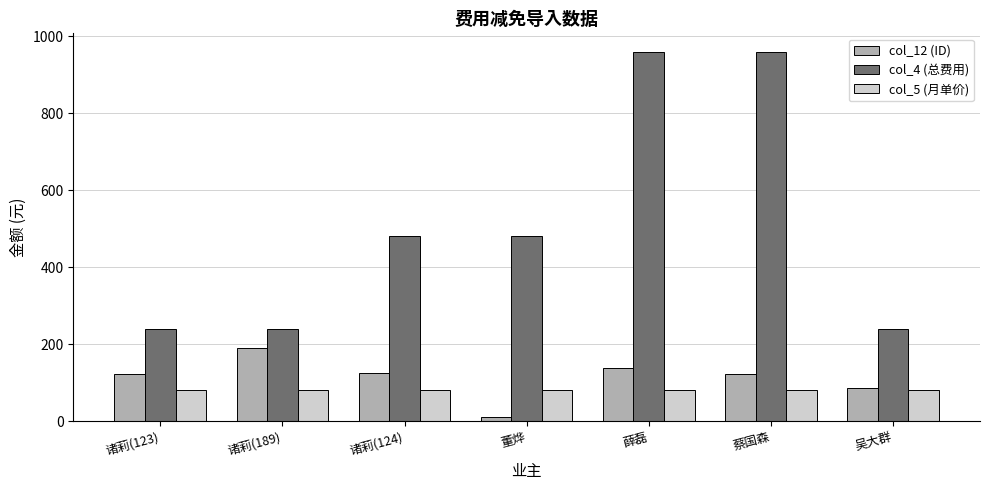

What is the spread (max minus min) of values at 吴大群?

160